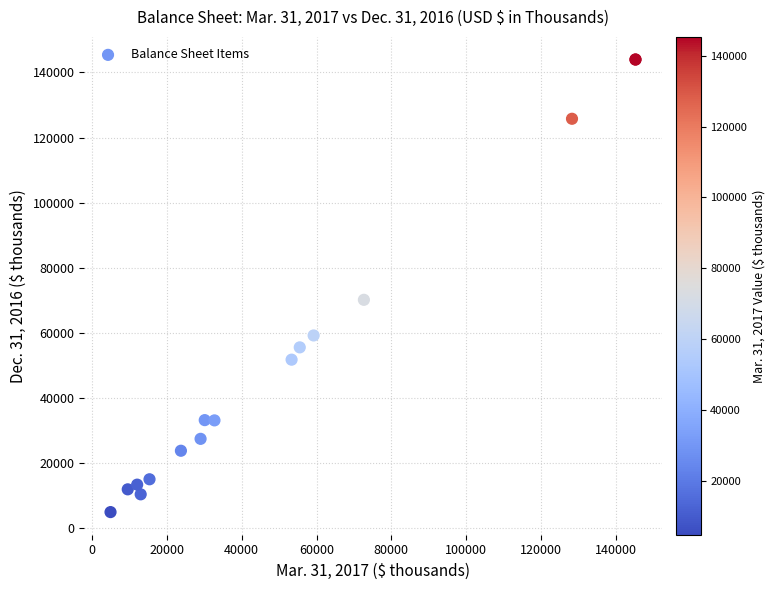

What Y value in the scatter plot is closest to 74433?

70131